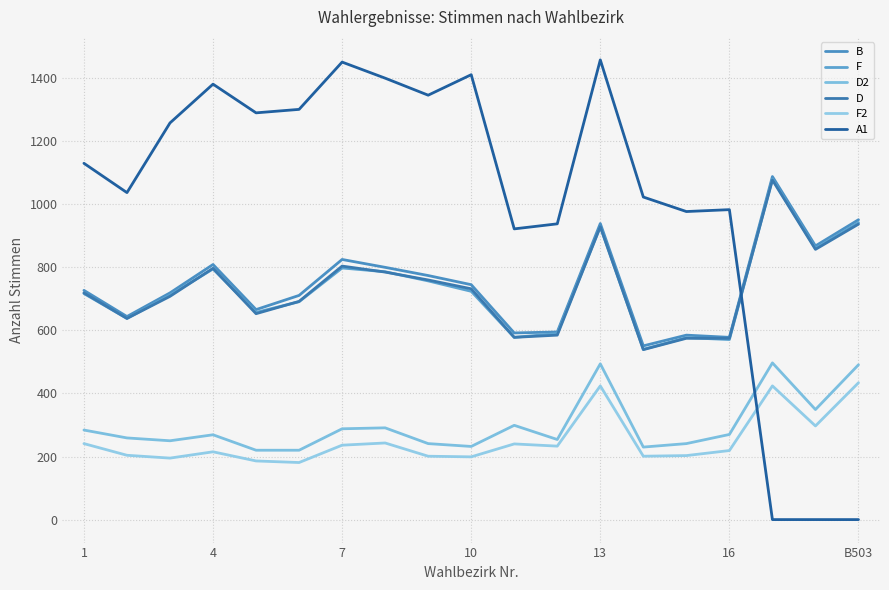

True or false: F2 and F intersect in this chart.

False